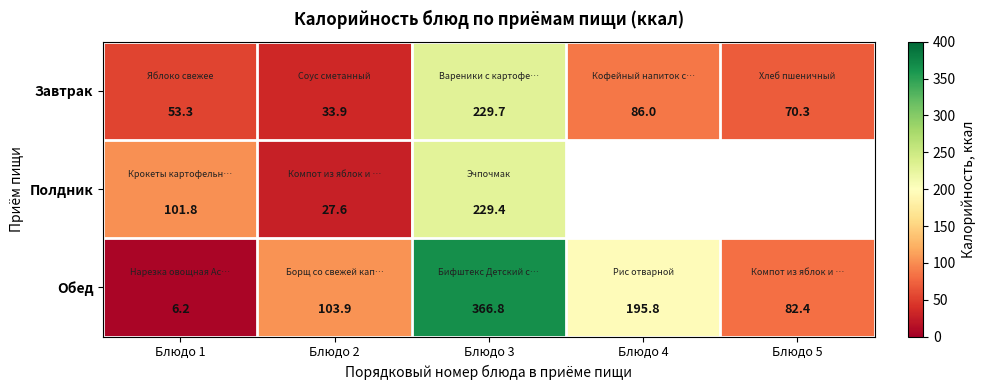

What is the spread (max minus min) of values at Блюдо 5?

12.1